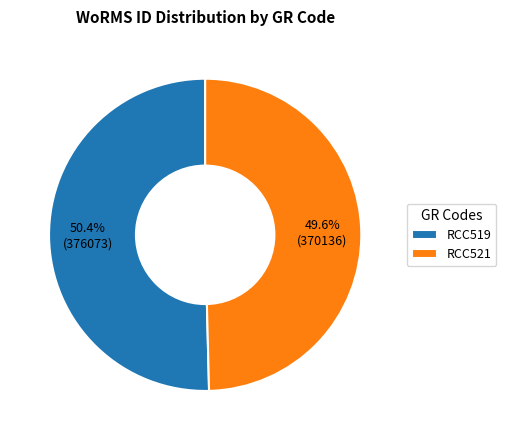

How many slices are in this pie chart?

2